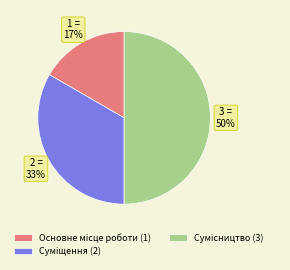

To the nearest percent, what is the difference between the largest and smallest slice percentages?

33%